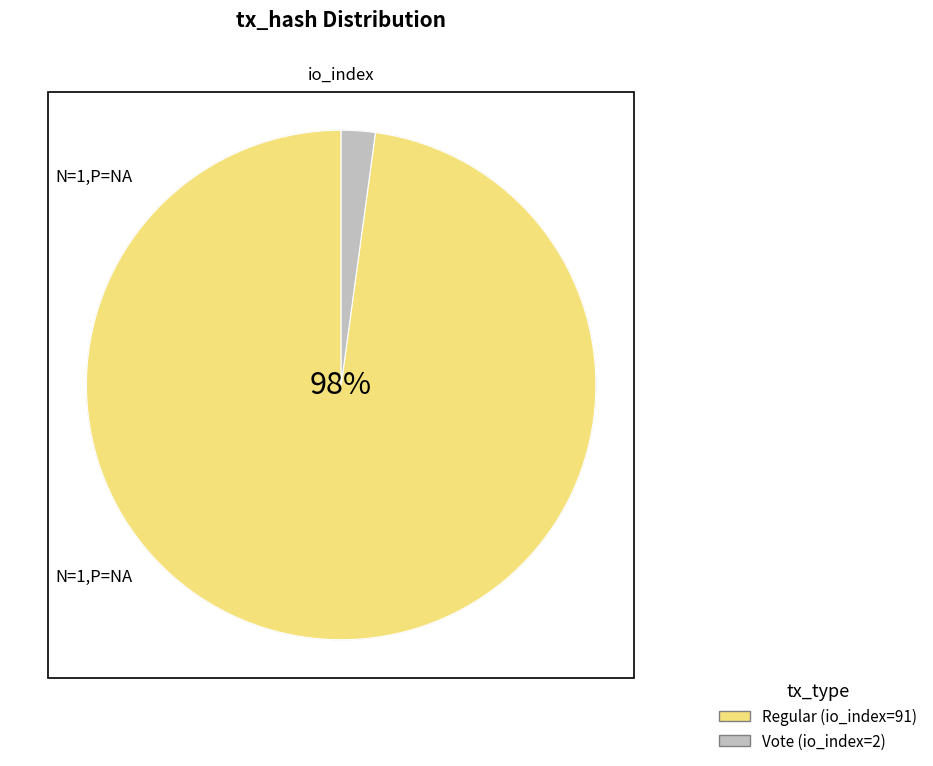

What is the smallest slice in the pie chart?

Vote